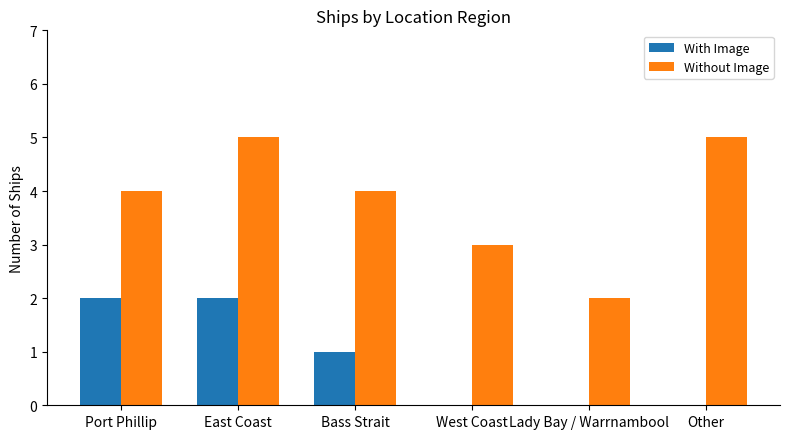

At which category is the sum across all series the highest?

East Coast